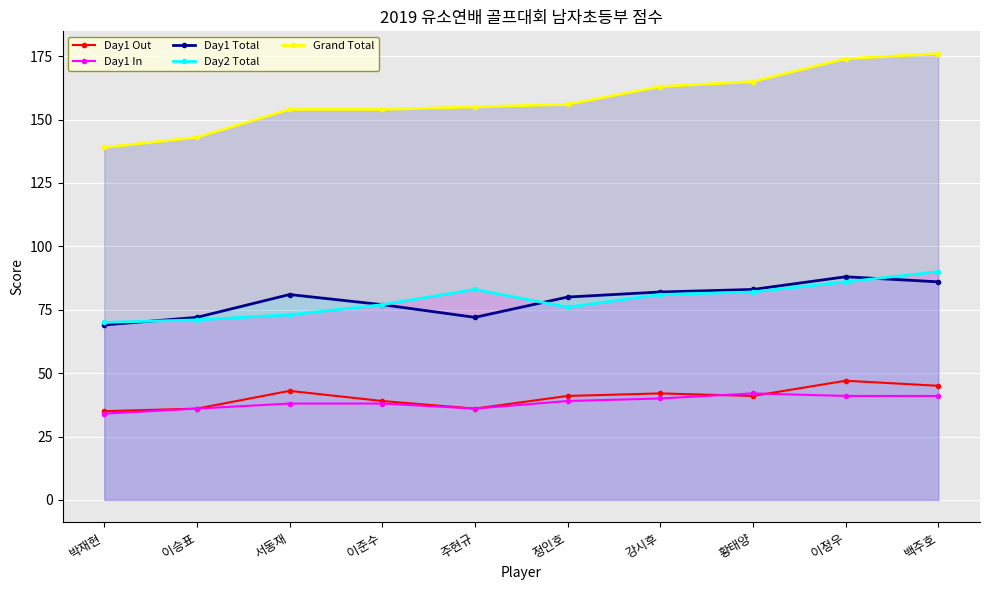

True or false: Day1 Out has more than 2 interior local peaks.

True